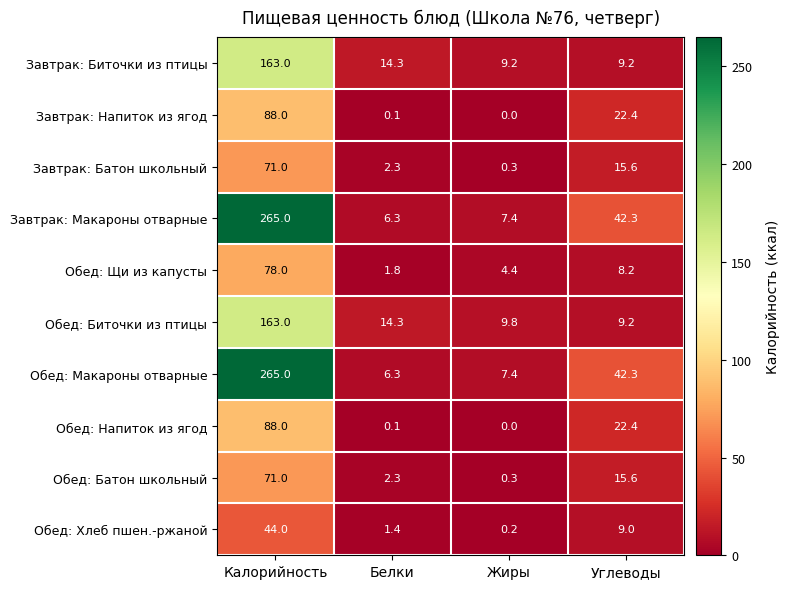

Read the Обед: Макароны отварные value at Жиры.

7.4